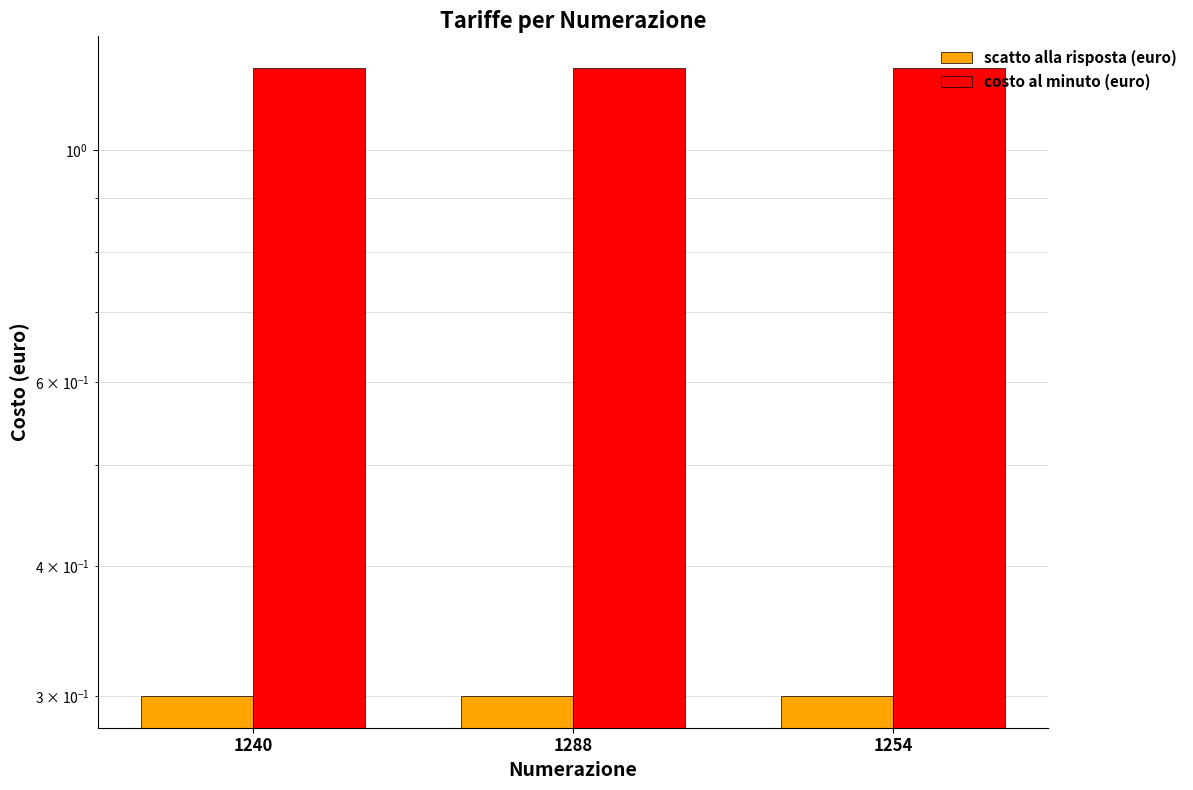

At which category is the sum across all series the highest?

1240